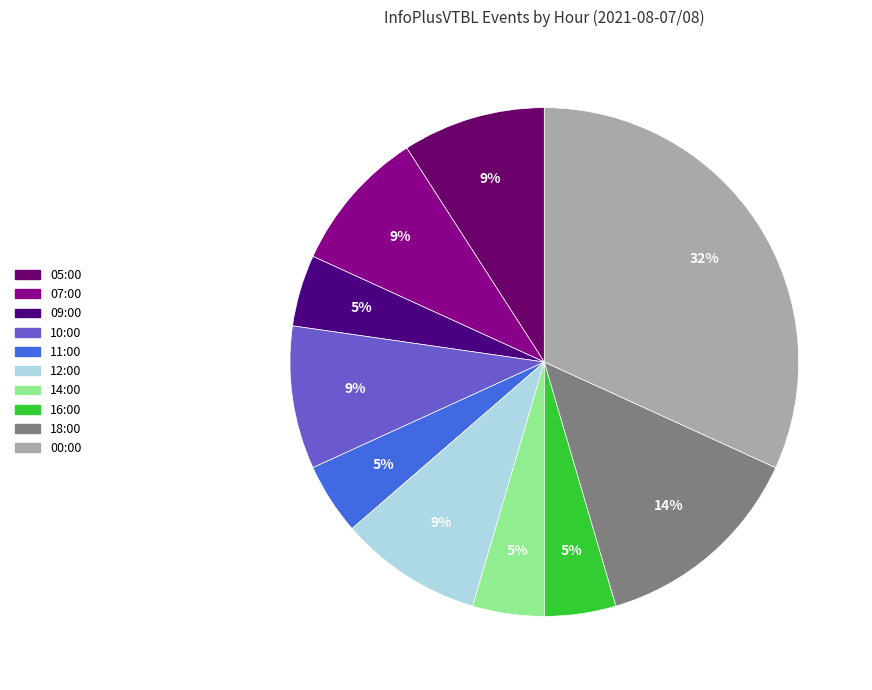

The 09:00 slice represents 5% of the pie. True or false?

True